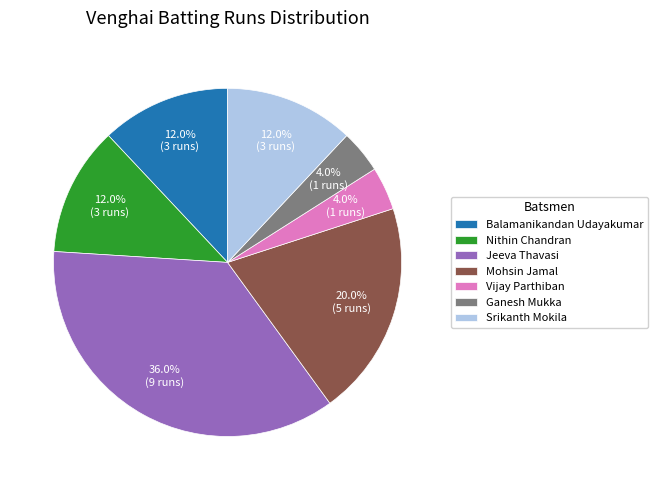

To the nearest percent, what is the combined percentage of Vijay Parthiban and Jeeva Thavasi?

40%